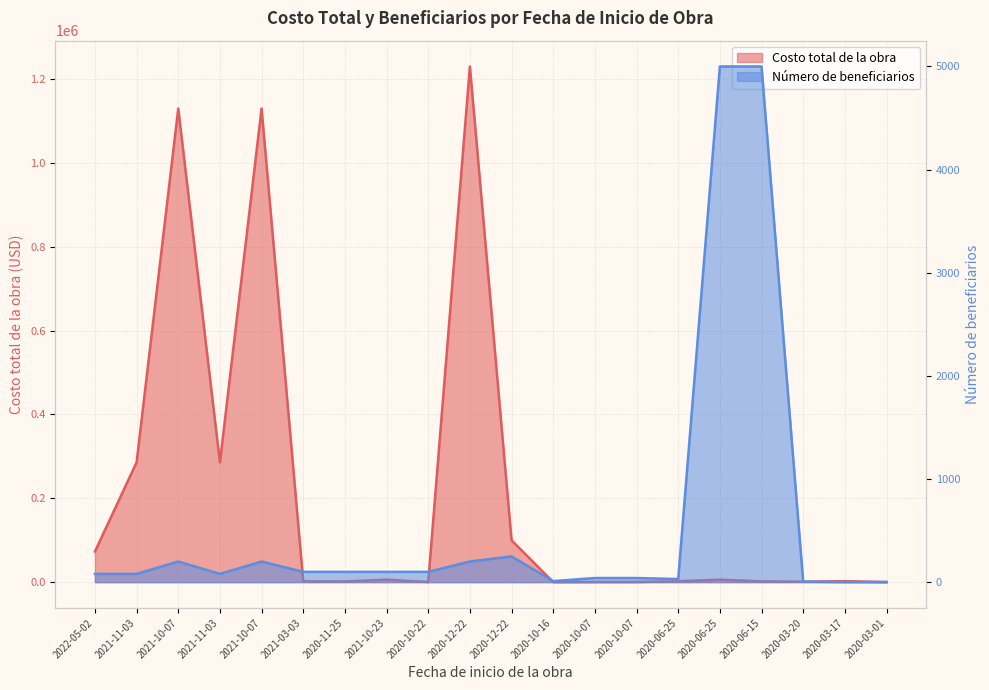

Rank the categories by Costo total de la obra value from highest to lowest.

2020-12-22, 2021-10-07, 2021-10-07, 2021-11-03, 2021-11-03, 2020-12-22, 2022-05-02, 2021-10-23, 2020-06-25, 2020-03-17, 2020-06-25, 2021-03-03, 2020-06-15, 2020-11-25, 2020-03-20, 2020-10-07, 2020-10-07, 2020-03-01, 2020-10-22, 2020-10-16